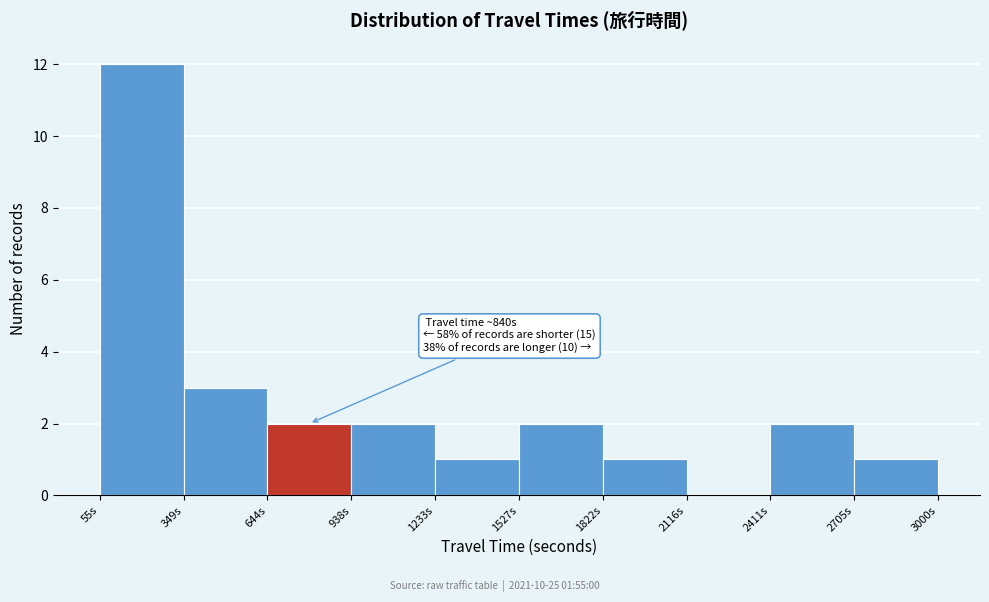

Which range on the x-axis has the tallest bar?

50 to 350